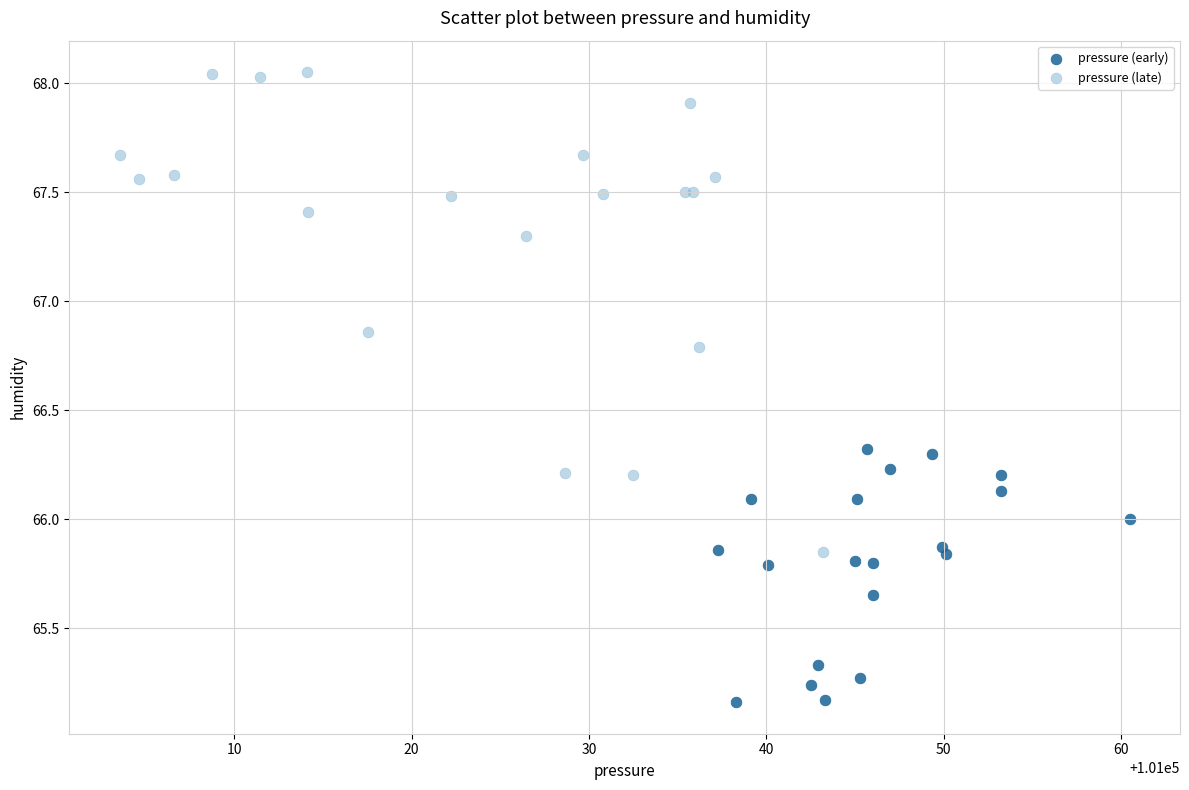

Which series has the largest Y range (max minus min)?

pressure (late)